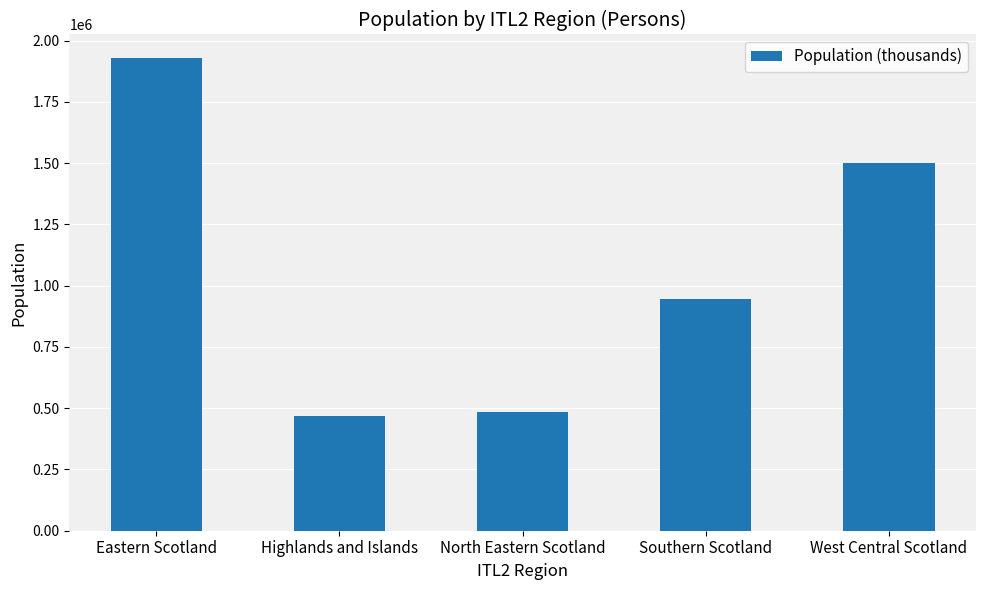

What is the change in value from Highlands and Islands to North Eastern Scotland?

+17509